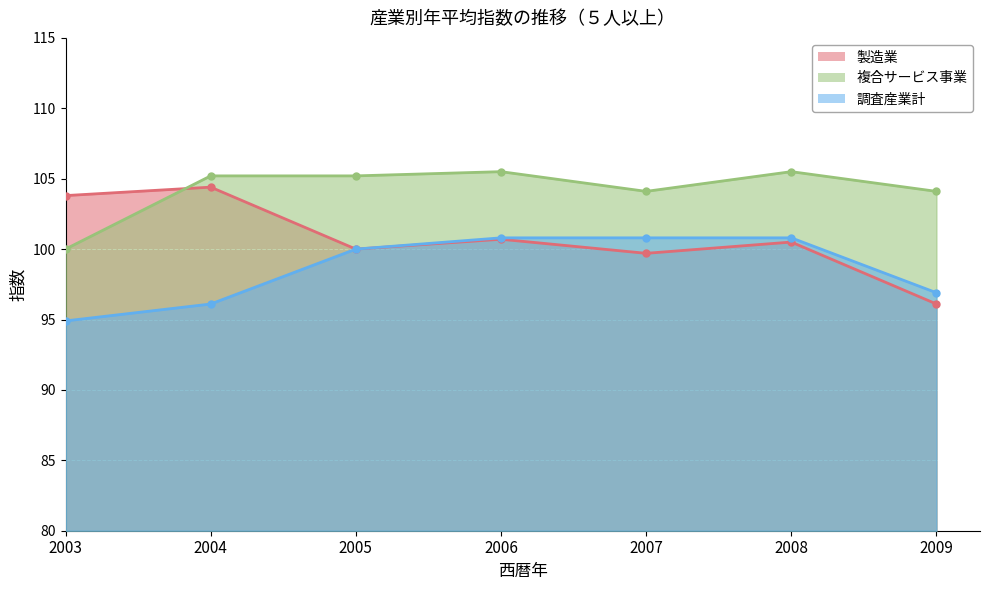

At how many categories does at least one series exceed 102?

7